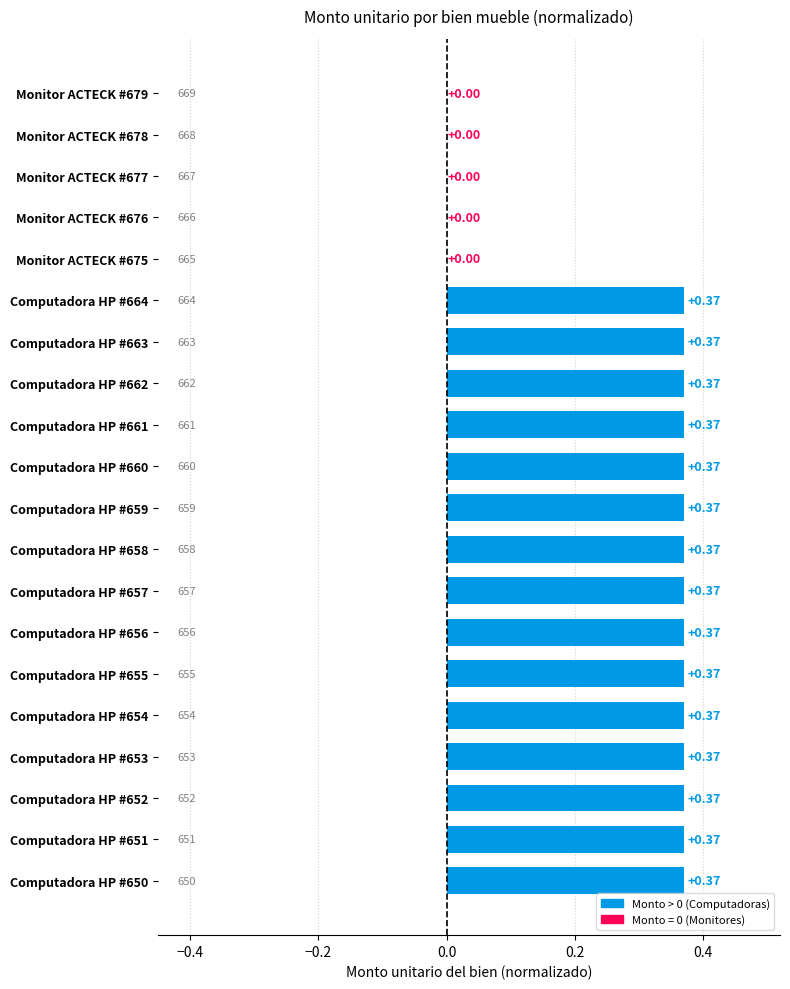

Which has a higher value, Computadora HP #658 or Monitor ACTECK #679?

Computadora HP #658